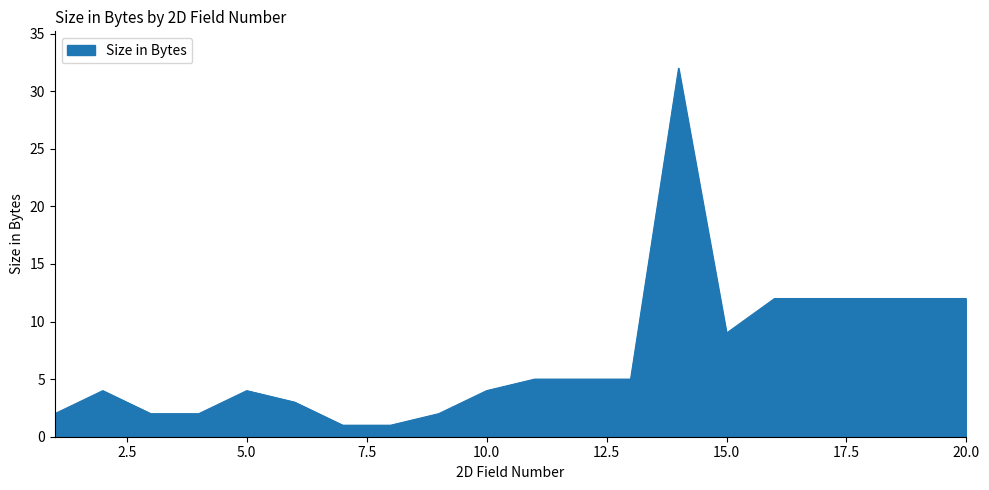

What is the difference between the maximum and minimum values?

31